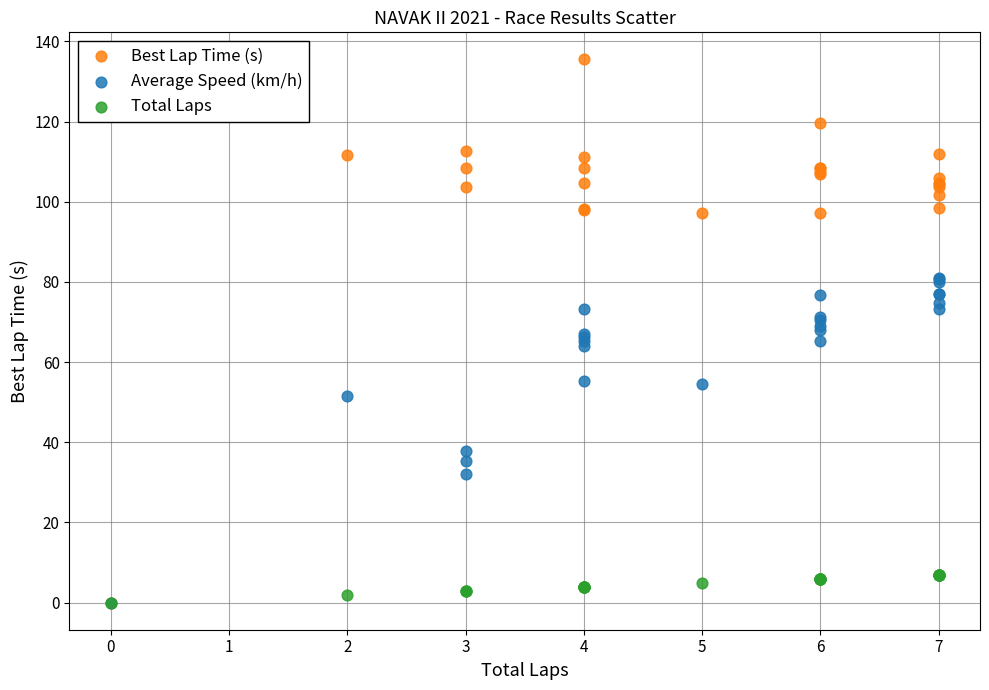

Which series reaches the maximum Y coordinate?

Best Lap Time (s)